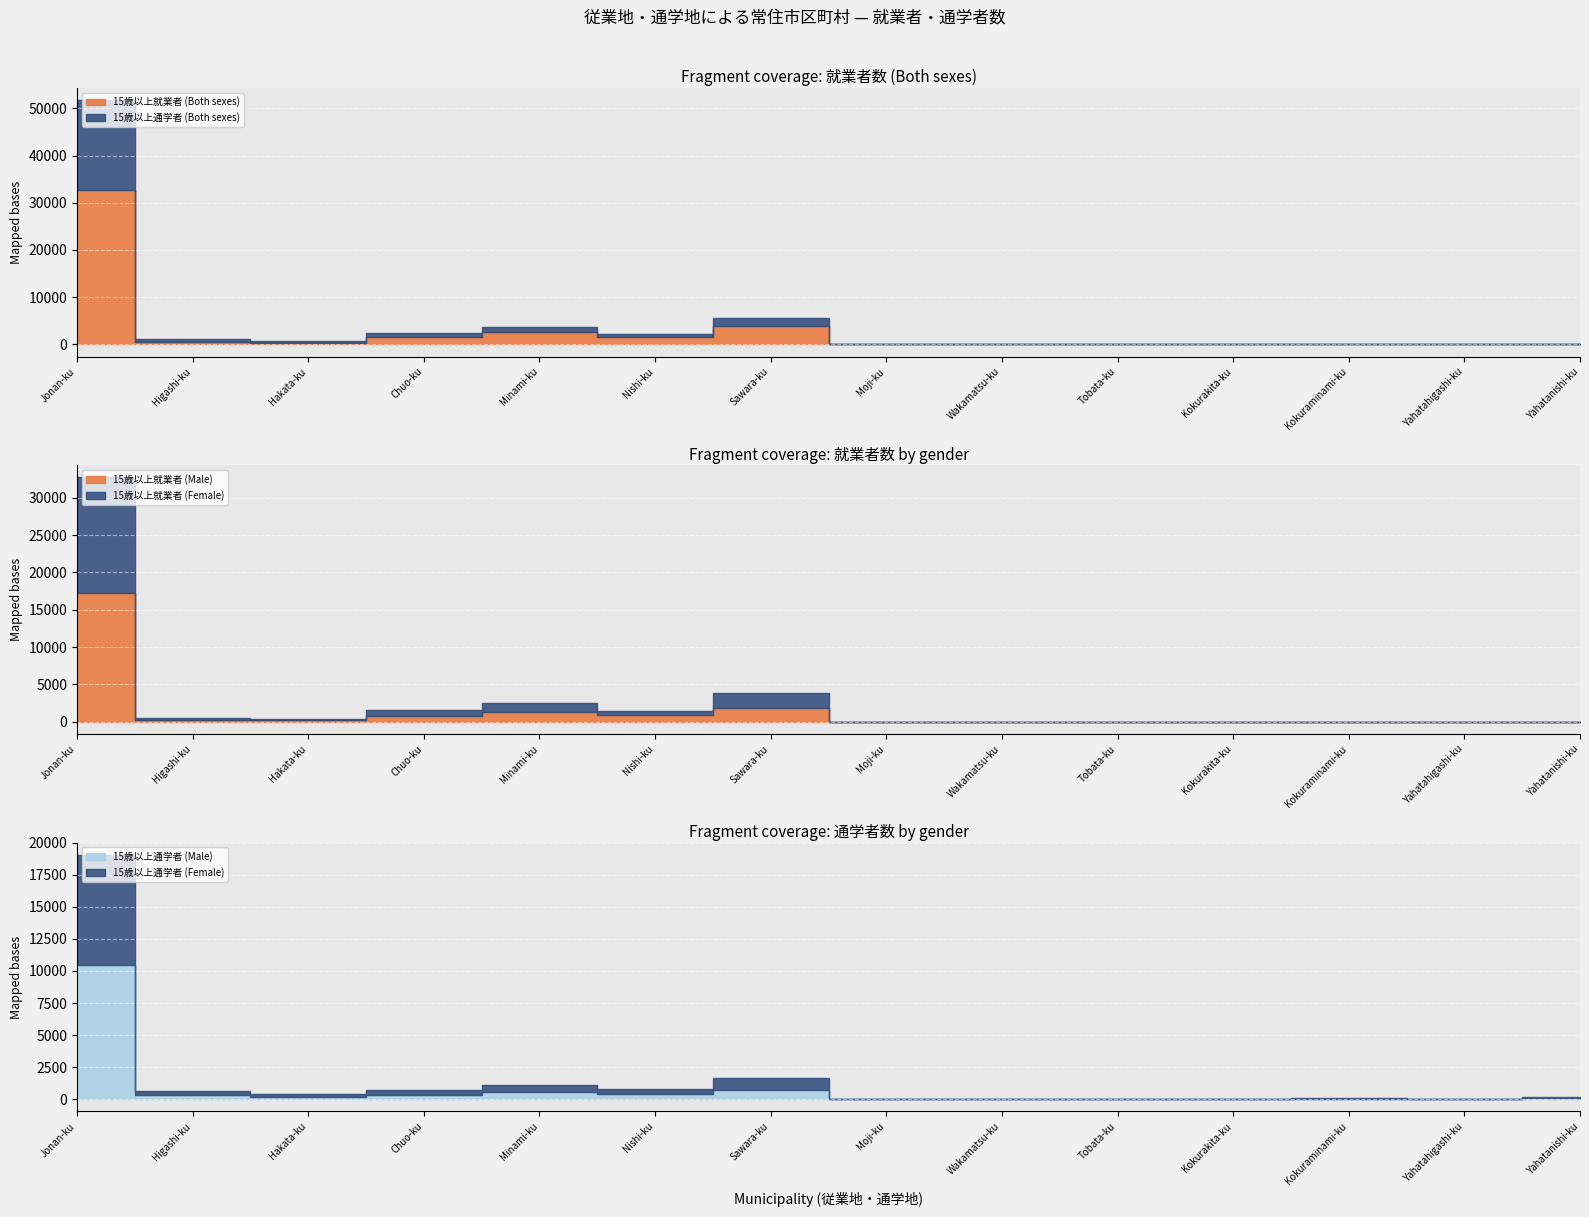

At Jonan-ku, list the series in order from largest to smallest.

15歳以上就業者 (Both sexes), 15歳以上通学者 (Both sexes), 15歳以上就業者 (Male), 15歳以上就業者 (Female), 15歳以上通学者 (Male), 15歳以上通学者 (Female)